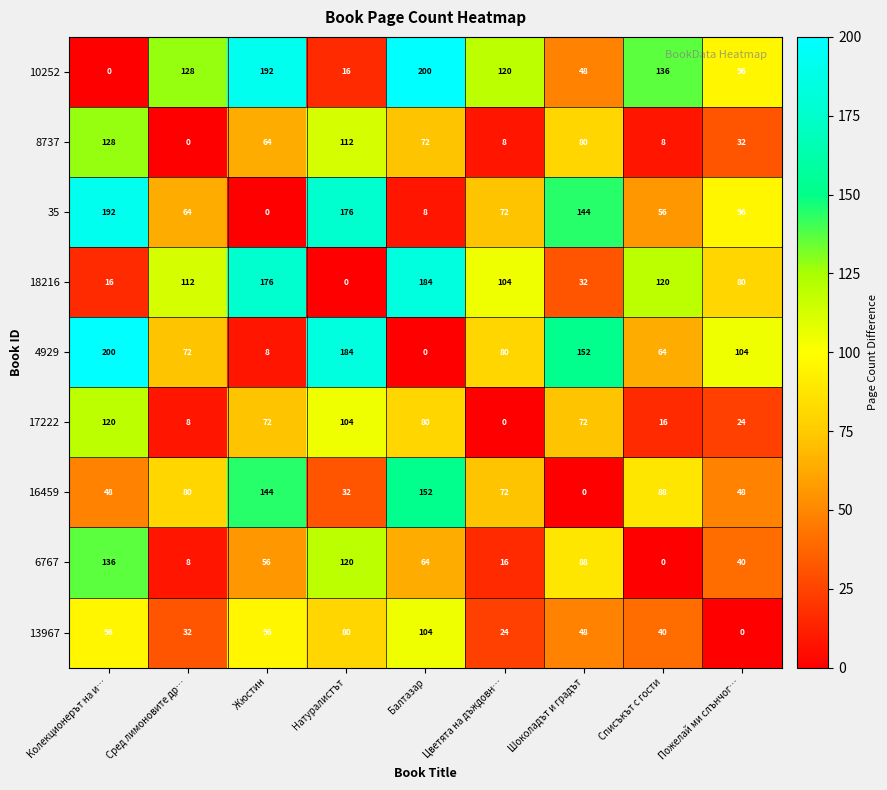

Which series has the largest total across all categories?

10252